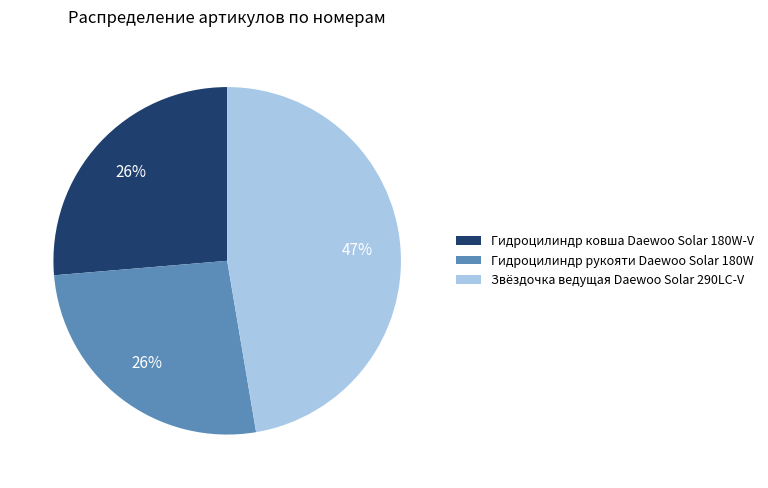

To the nearest percent, what percentage of the pie is Гидроцилиндр ковша Daewoo Solar 180W-V?

26%